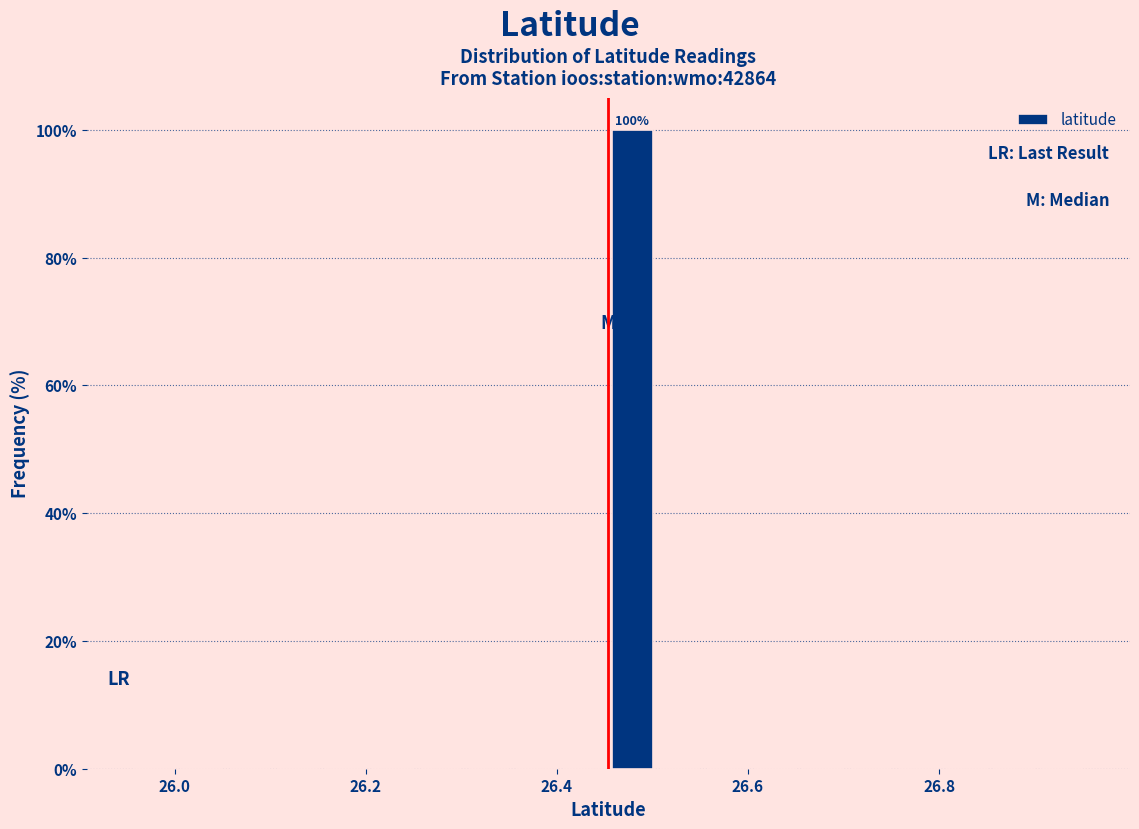

Read against the x-axis, roughly where is the centre of the tallest bar?

26.48